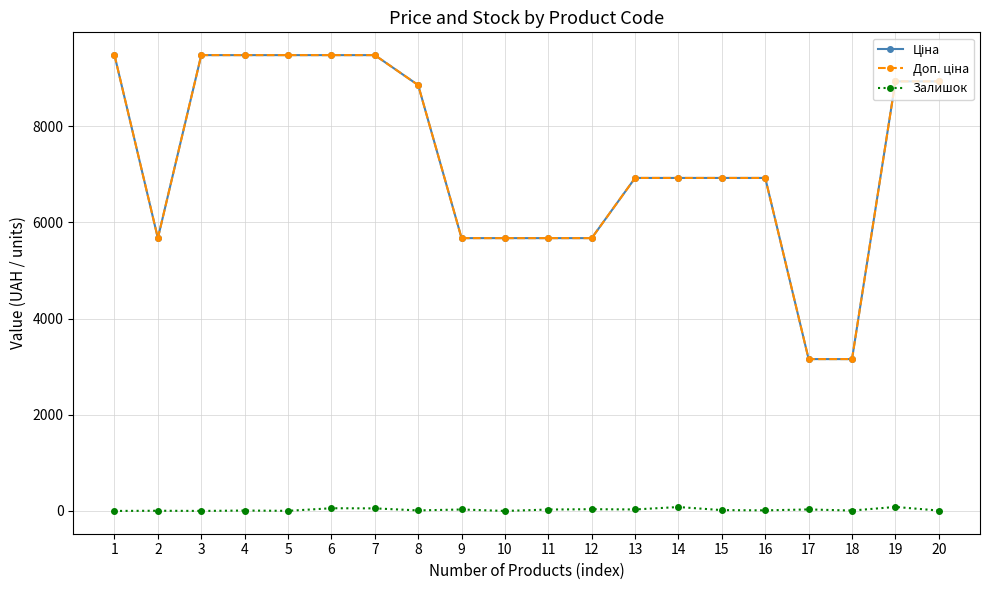

What is the difference between the highest and lowest values at 9?

5643.8